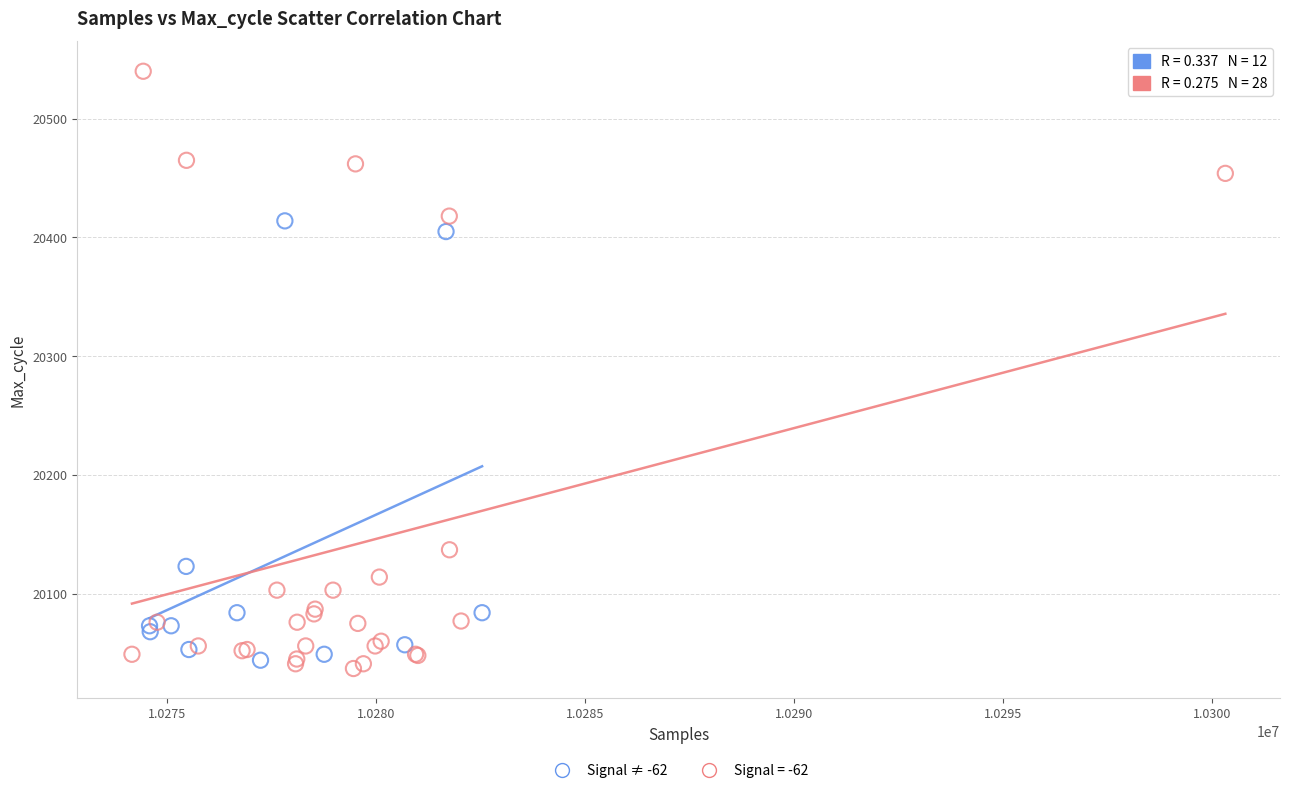

Which series contains the highest Y value?

Signal = -62